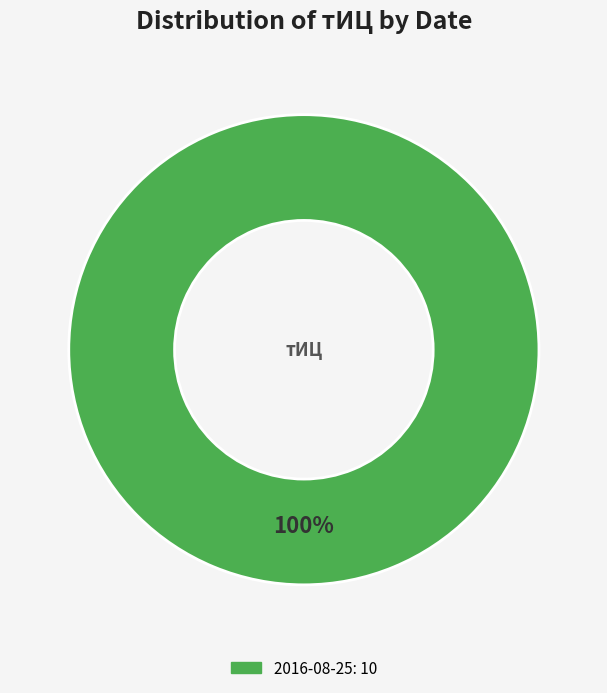

Does any single category account for the majority?

Yes